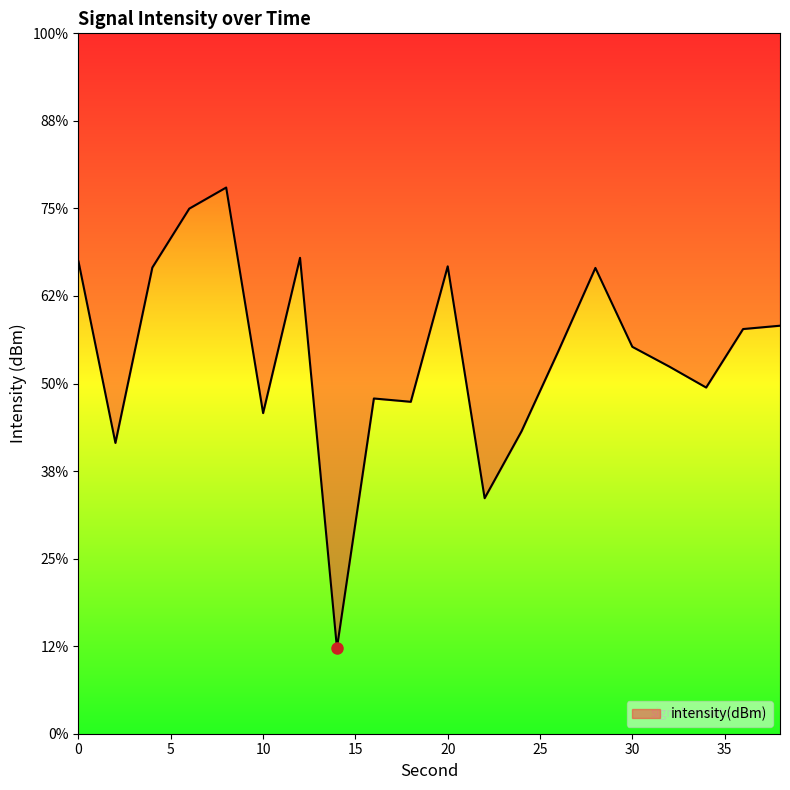

List the labels in order of value, smallest first.

14, 22, 2, 24, 10, 18, 16, 34, 32, 26, 30, 36, 38, 28, 4, 20, 0, 12, 6, 8